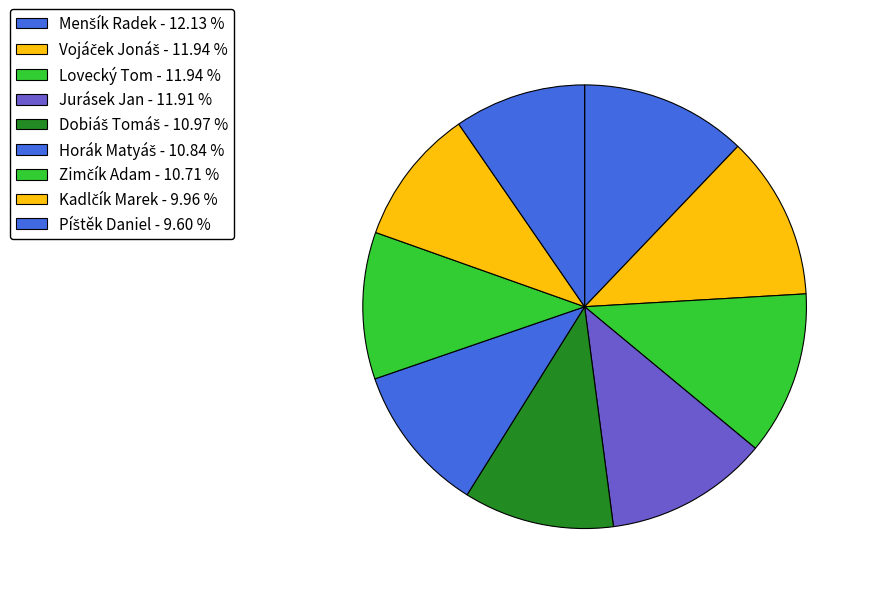

Count the number of slices in the pie.

9